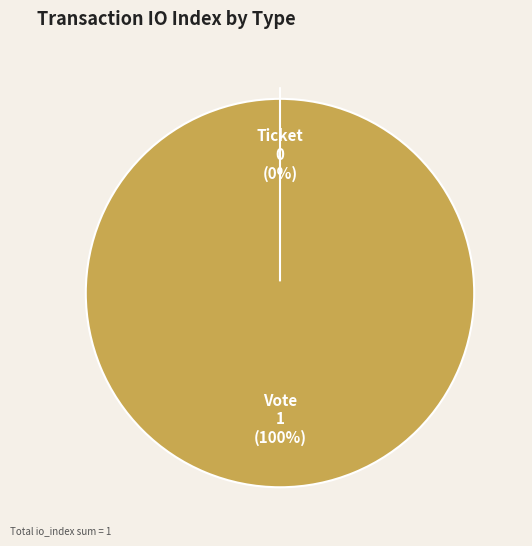

What is the largest slice in the pie chart?

Vote